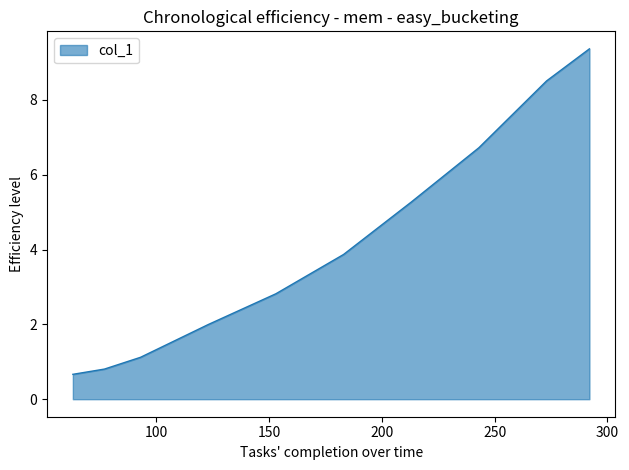

What is the smallest value displayed?

0.7